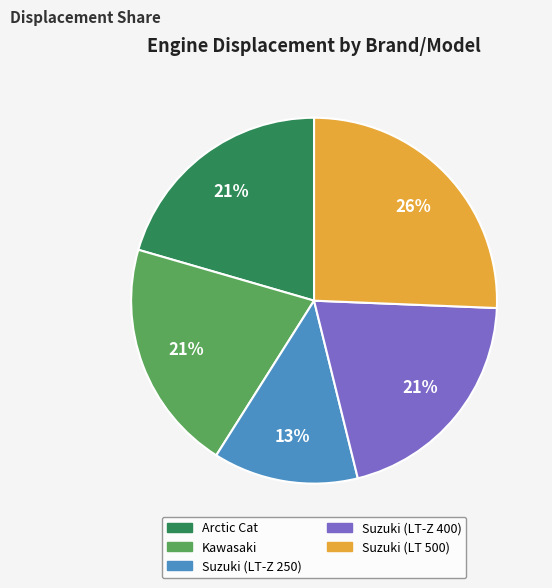

Is there a majority slice in this chart?

No